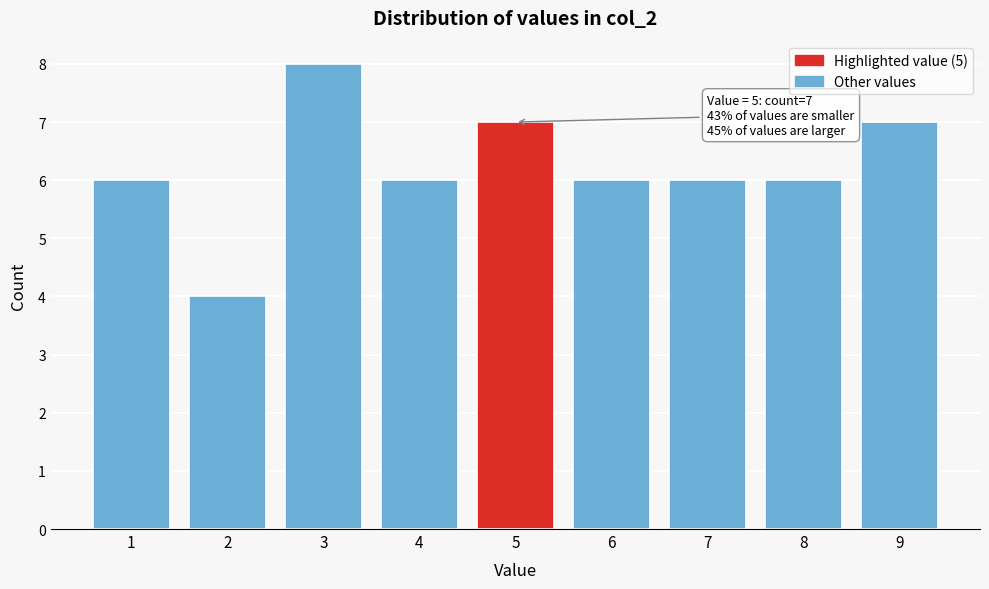

Which range on the x-axis has the tallest bar?

2.5 to 3.5